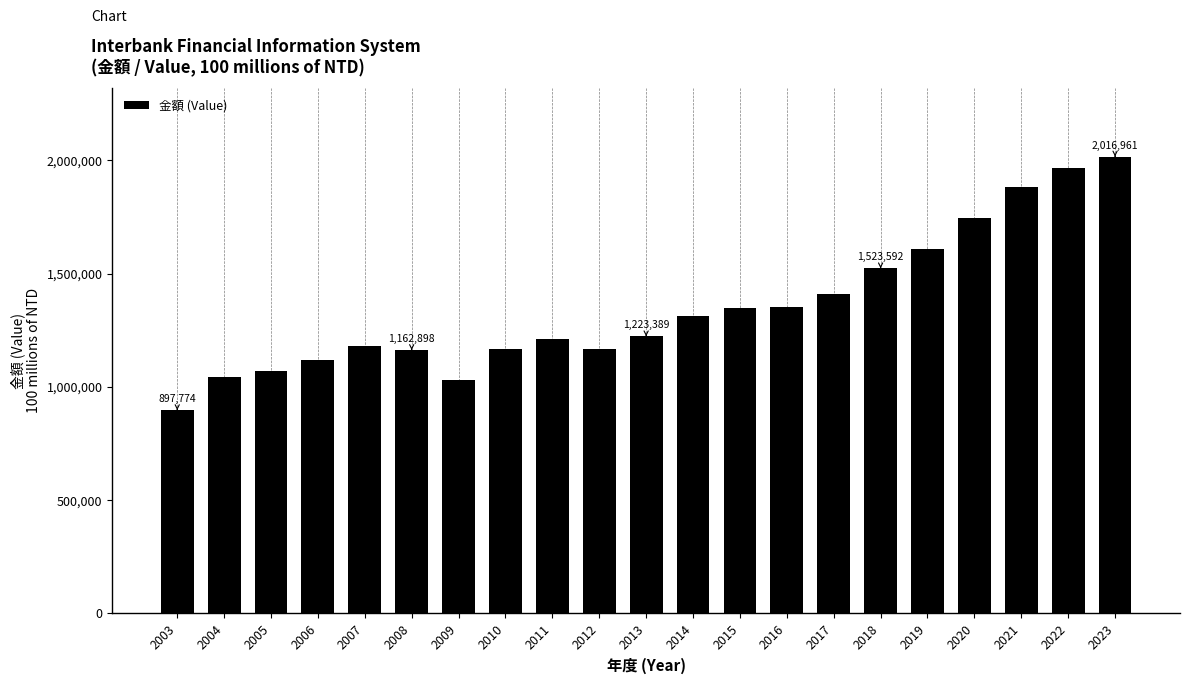

What is the minimum value shown in the chart?

897774